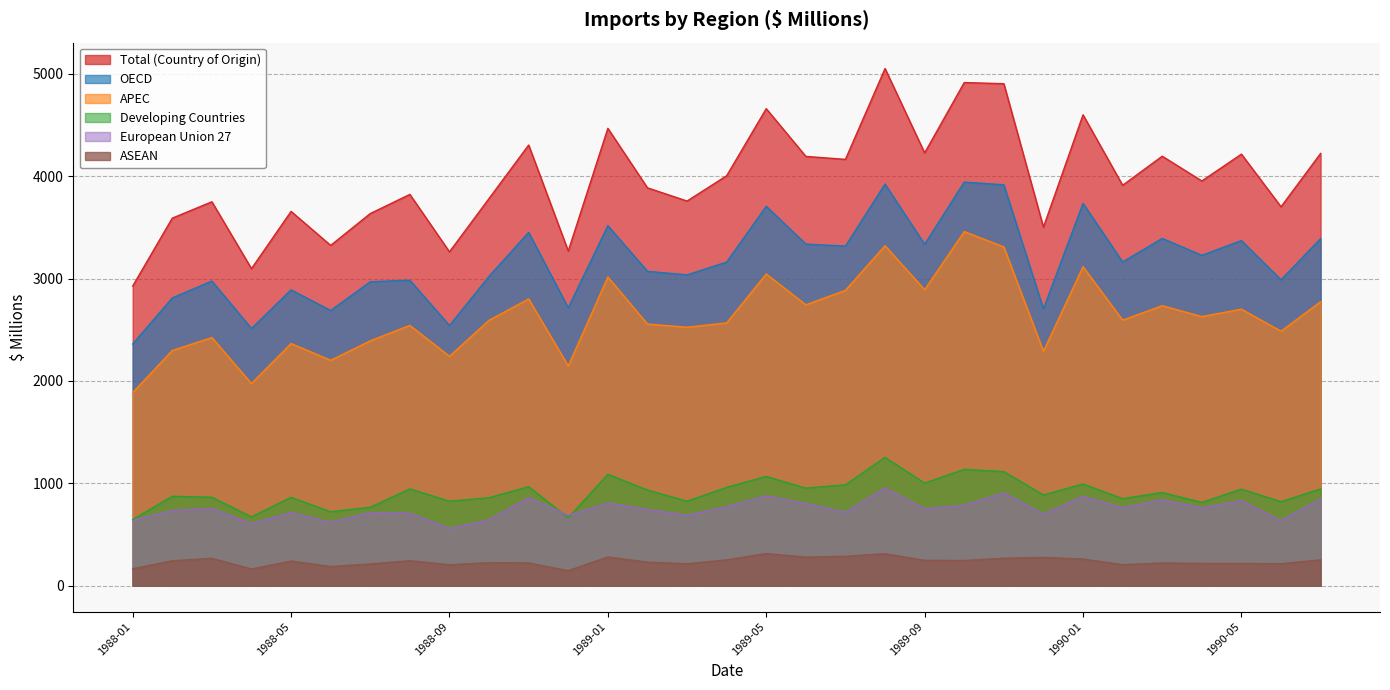

At which category is the sum across all series the highest?

1989-08